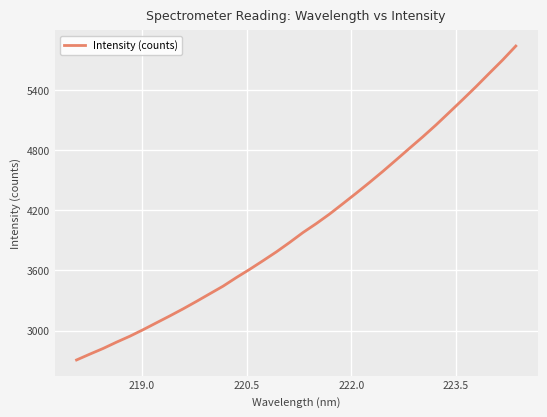

What is the smallest value displayed?

2707.9